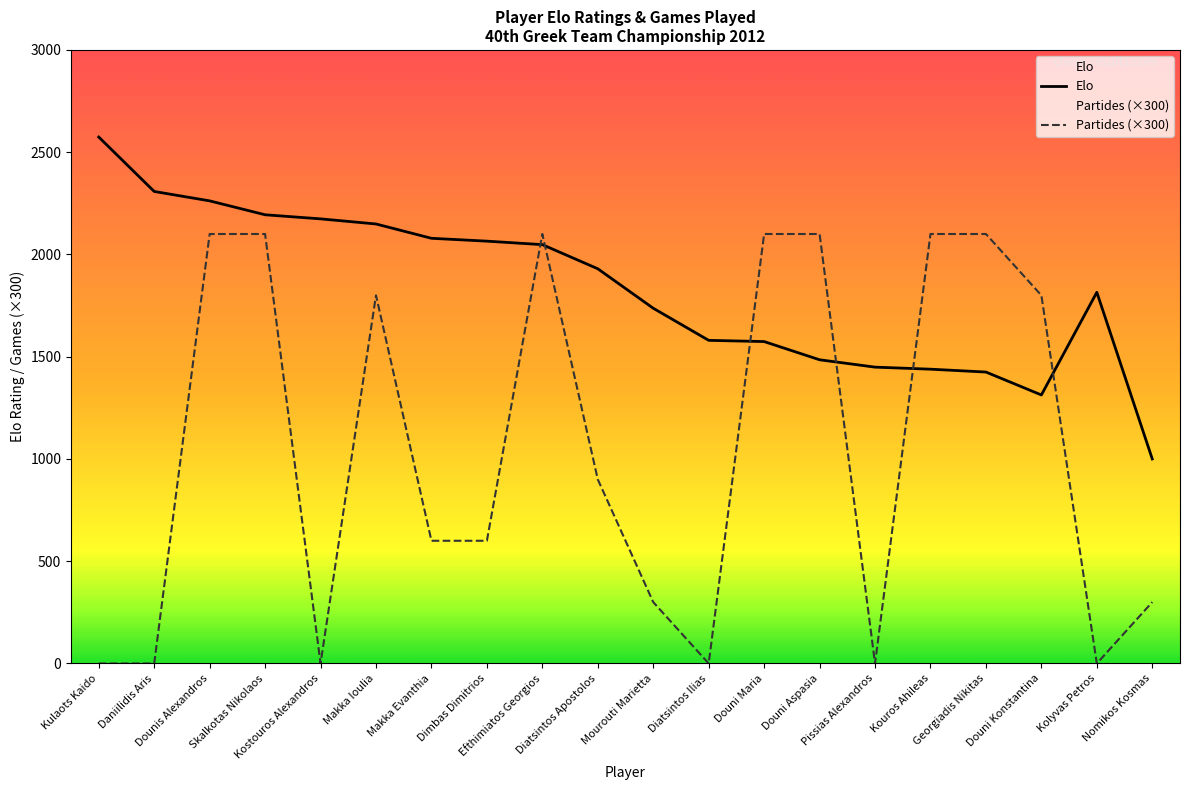

The value of Elo at Kolyvas Petros is 3245. True or false?

False